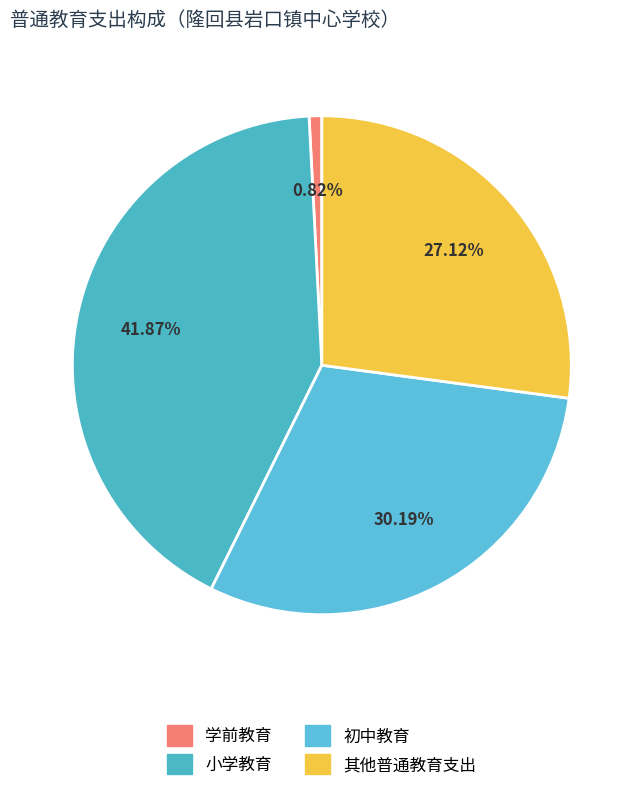

What is the total percentage of 初中教育 and 学前教育?

31.0%